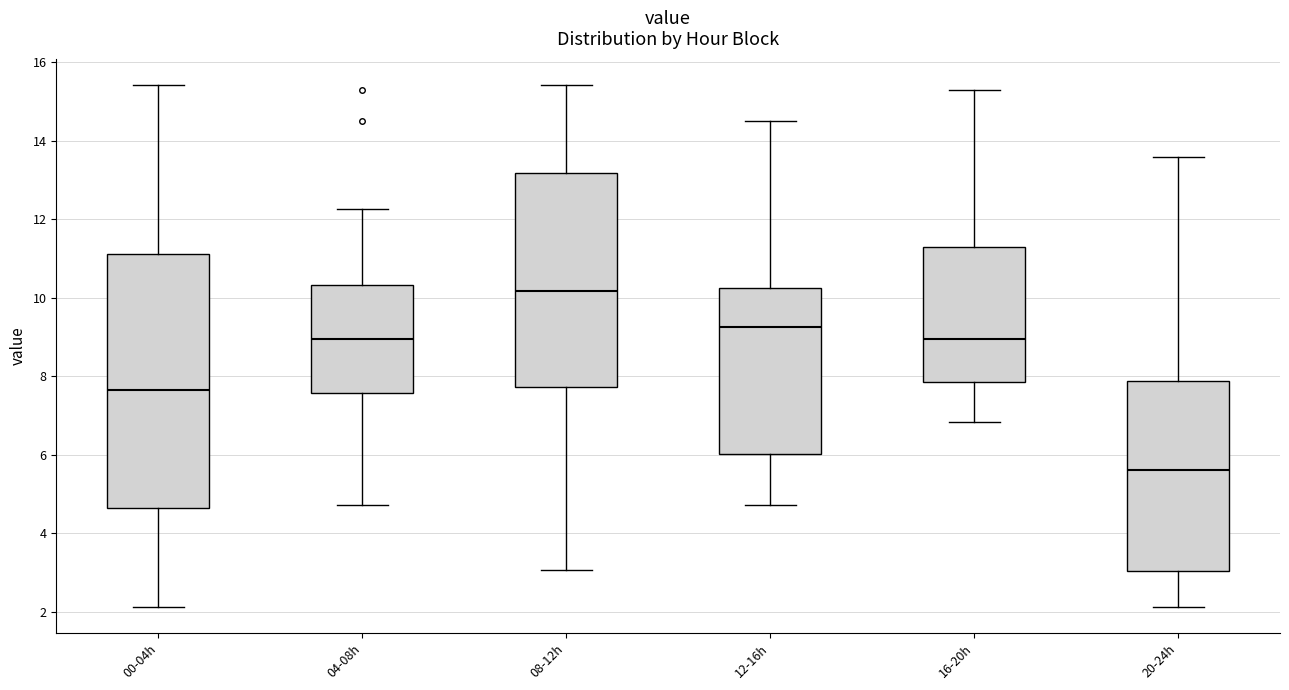

Which box is the tallest, from its lower edge to its upper edge?

00-04h